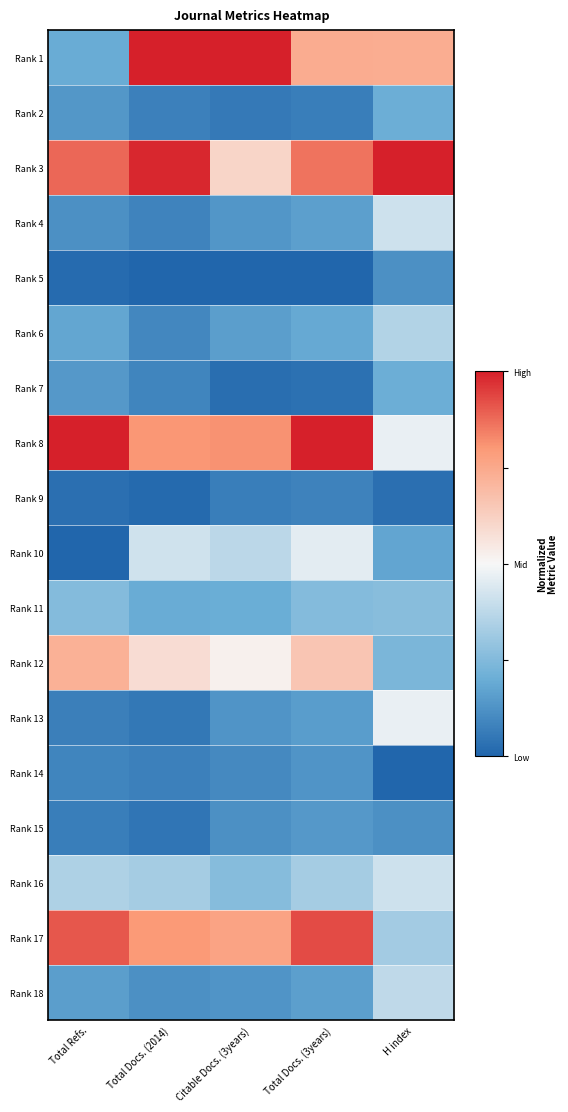

Which series has the largest total across all categories?

Rank 3